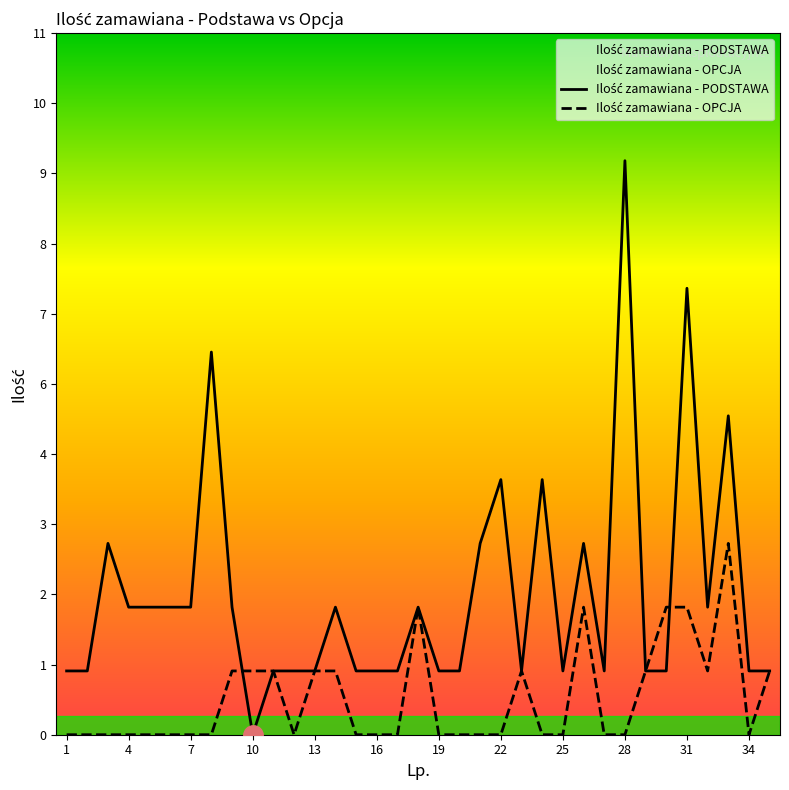

Reading right to left, what are all the values shown in this chart?

Ilość zamawiana - PODSTAWA: 35=1	34=1	33=5	32=2	31=7	30=1	29=1	28=9	27=1	26=3	25=1	24=4	23=1	22=4	21=3	20=1	19=1	18=2	17=1	16=1	15=1	14=2	13=1	12=1	11=1	10=0	9=2	8=6	7=2	6=2	5=2	4=2	3=3	2=1	1=1
Ilość zamawiana - OPCJA: 35=1	34=0	33=3	32=1	31=2	30=2	29=1	28=0	27=0	26=2	25=0	24=0	23=1	22=0	21=0	20=0	19=0	18=2	17=0	16=0	15=0	14=1	13=1	12=0	11=1	10=1	9=1	8=0	7=0	6=0	5=0	4=0	3=0	2=0	1=0